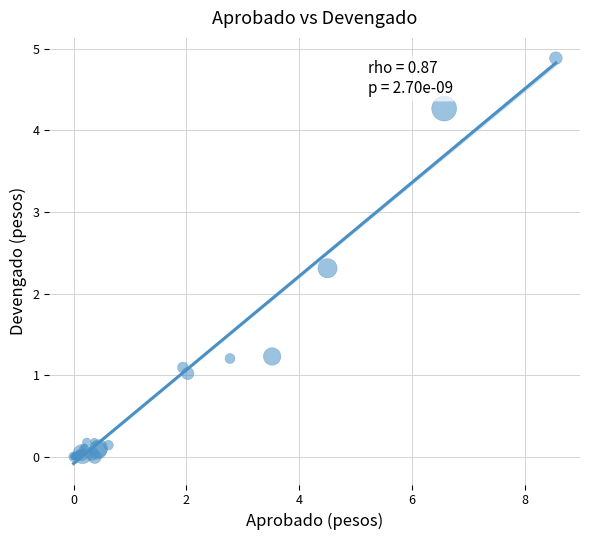

What Y value in the scatter plot is closest to 2?

2.3